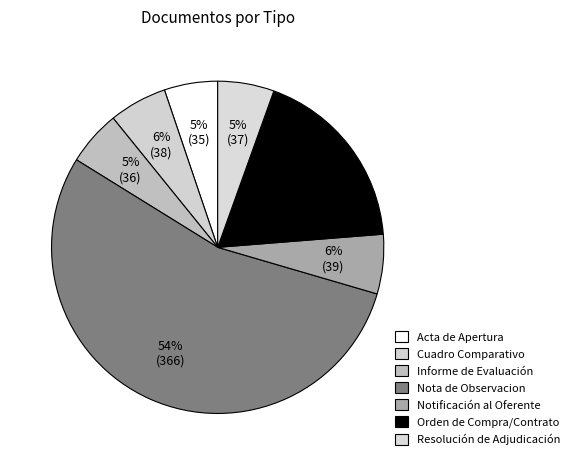

What is the change in value from Acta de Apertura to Informe de Evaluación?

+1